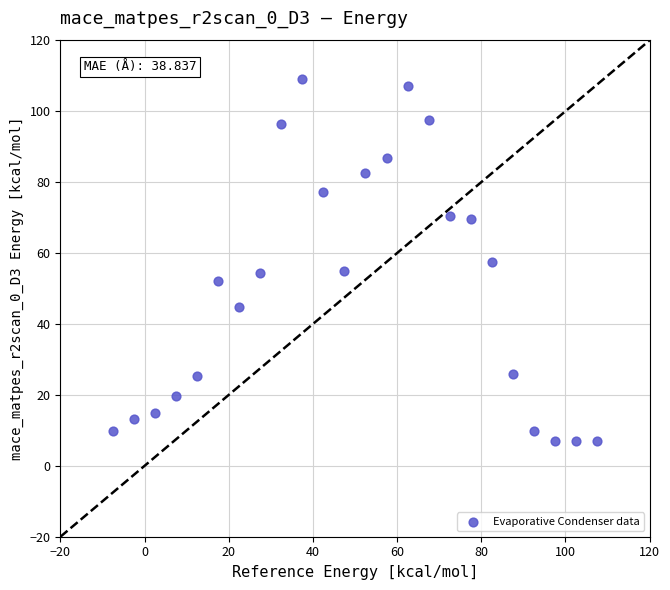

What is the range of X values (max minus min)?

115.0